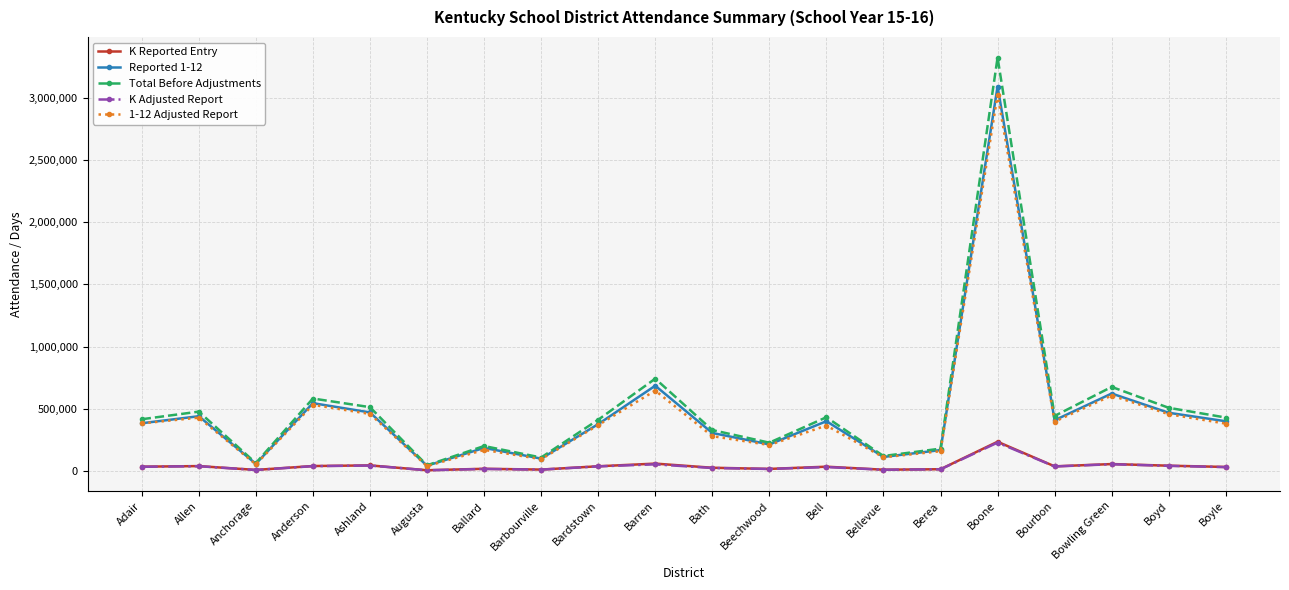

True or false: K Adjusted Report and K Reported Entry cross at least once.

False